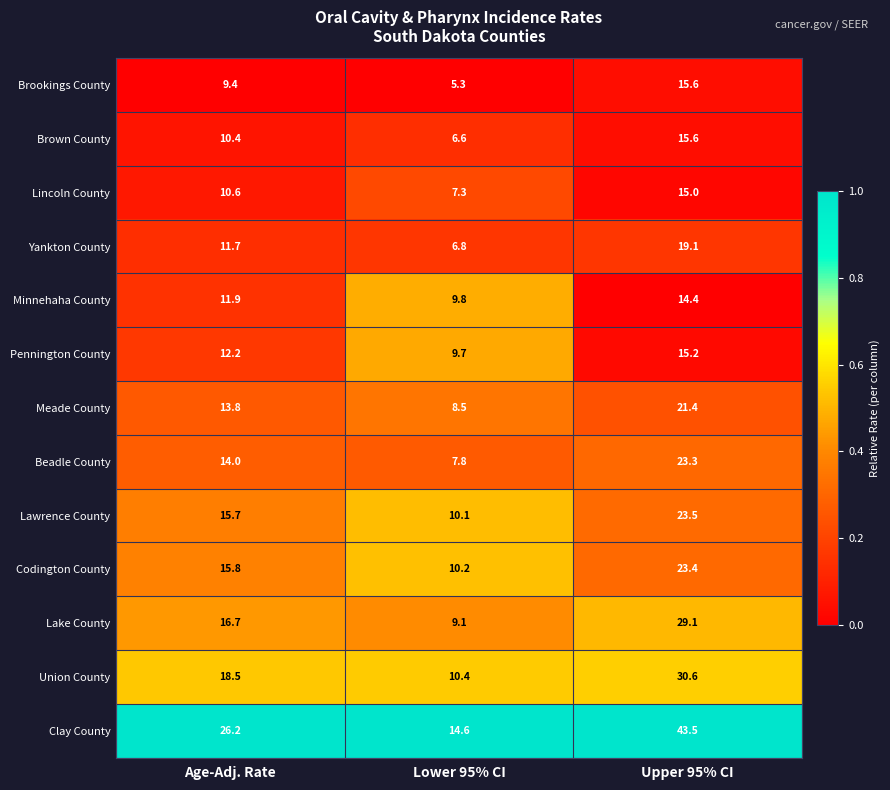

Which category has the highest value across all series?

Upper 95% CI